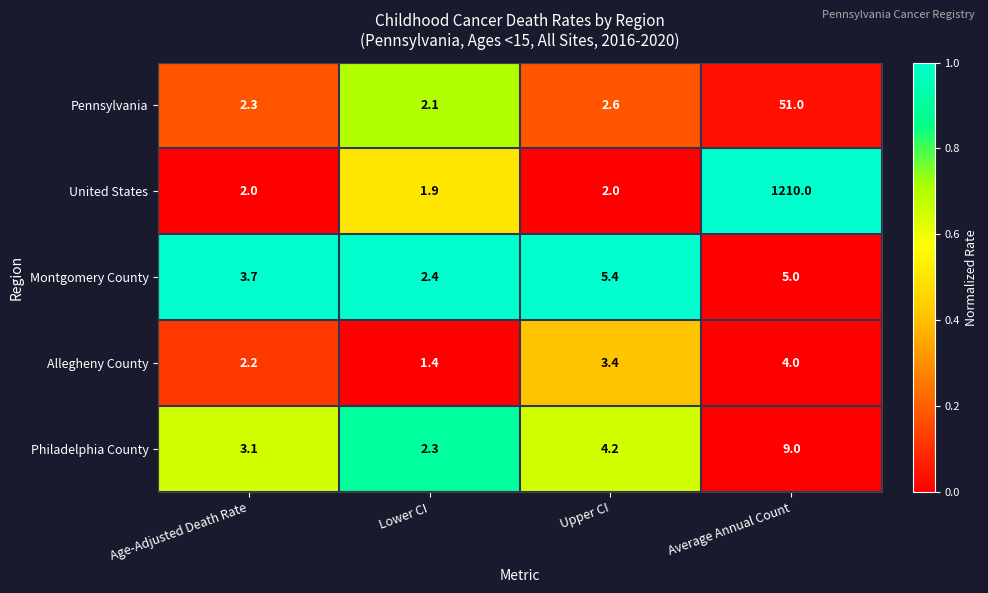

What is the average value of the Pennsylvania series?

14.5